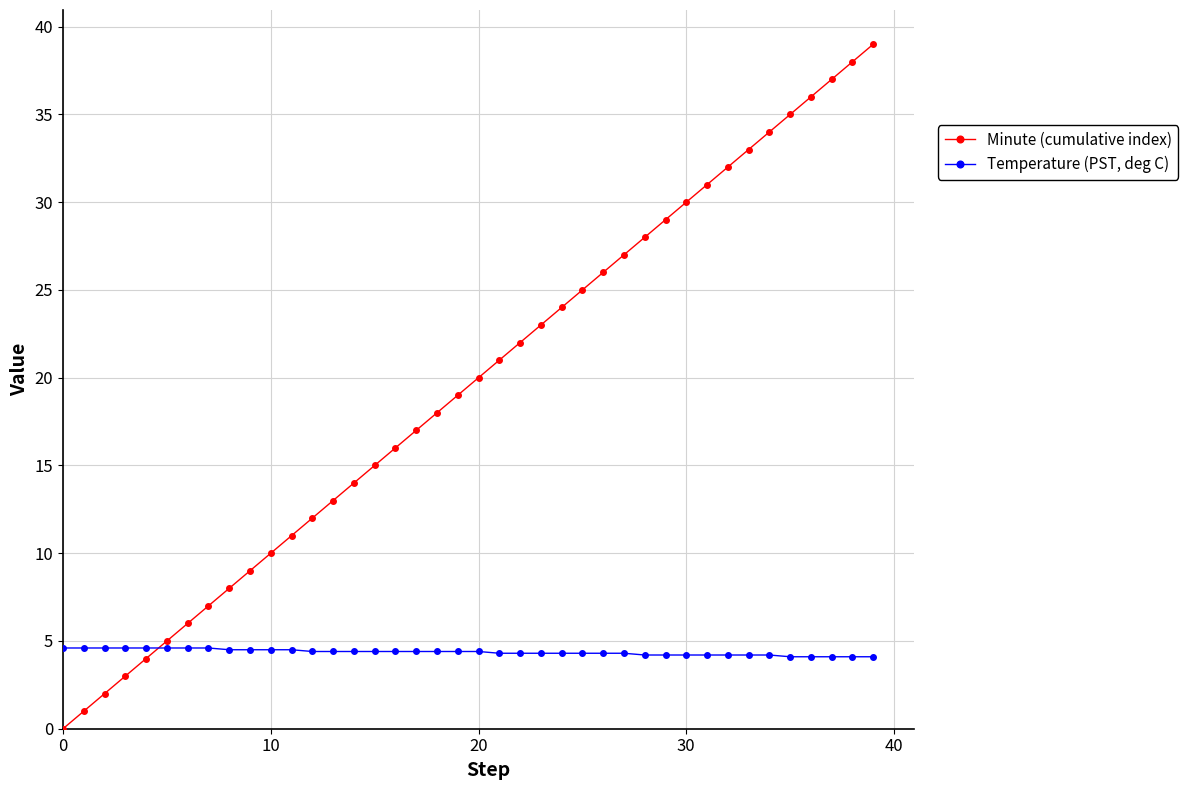

Which series has the largest range (max minus min)?

Minute (cumulative index)